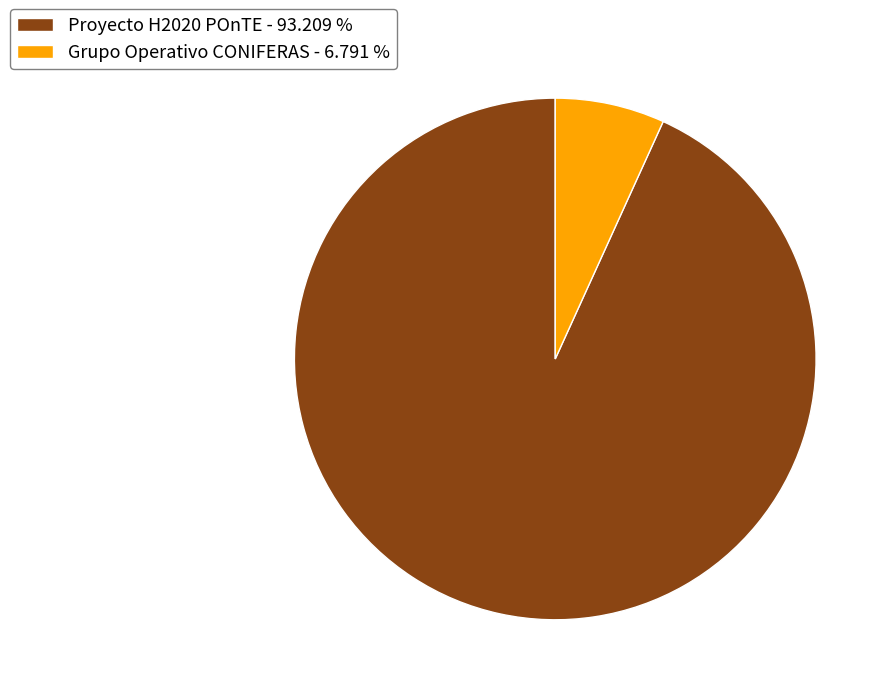

Is it true that Grupo Operativo CONIFERAS is 7% of the pie?

True